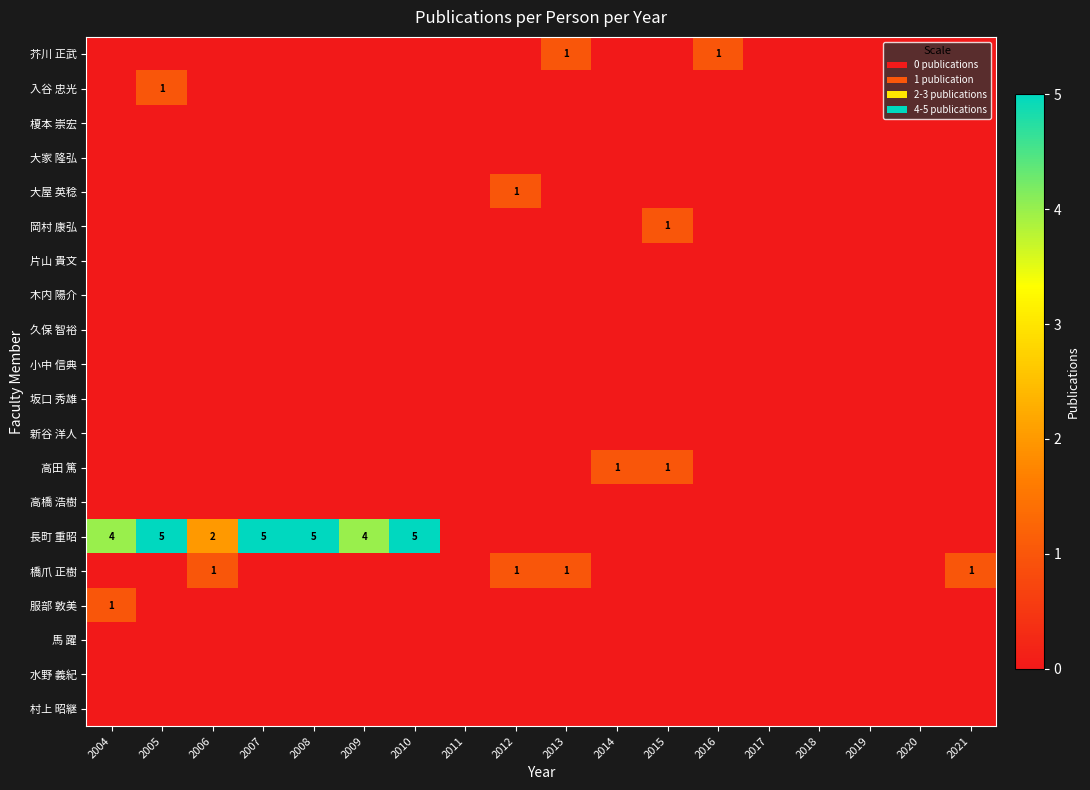

At which category is the sum across all series the highest?

2005